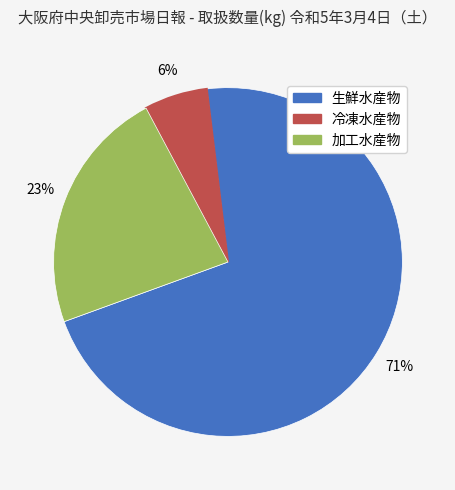

How many segments does this pie chart have?

3